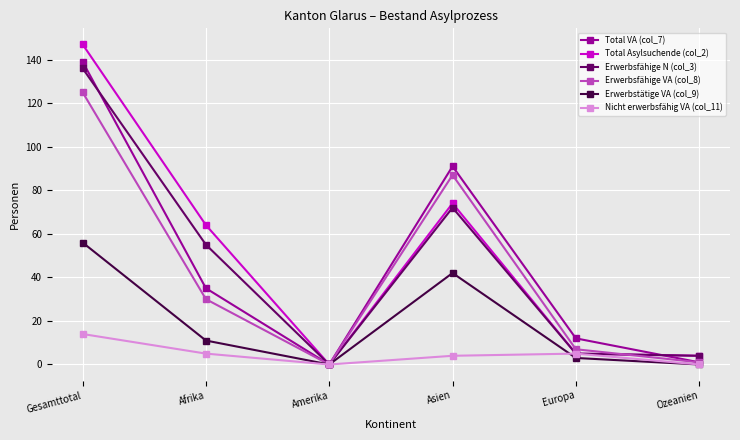

What is the label of the 6th point from the left?

Ozeanien